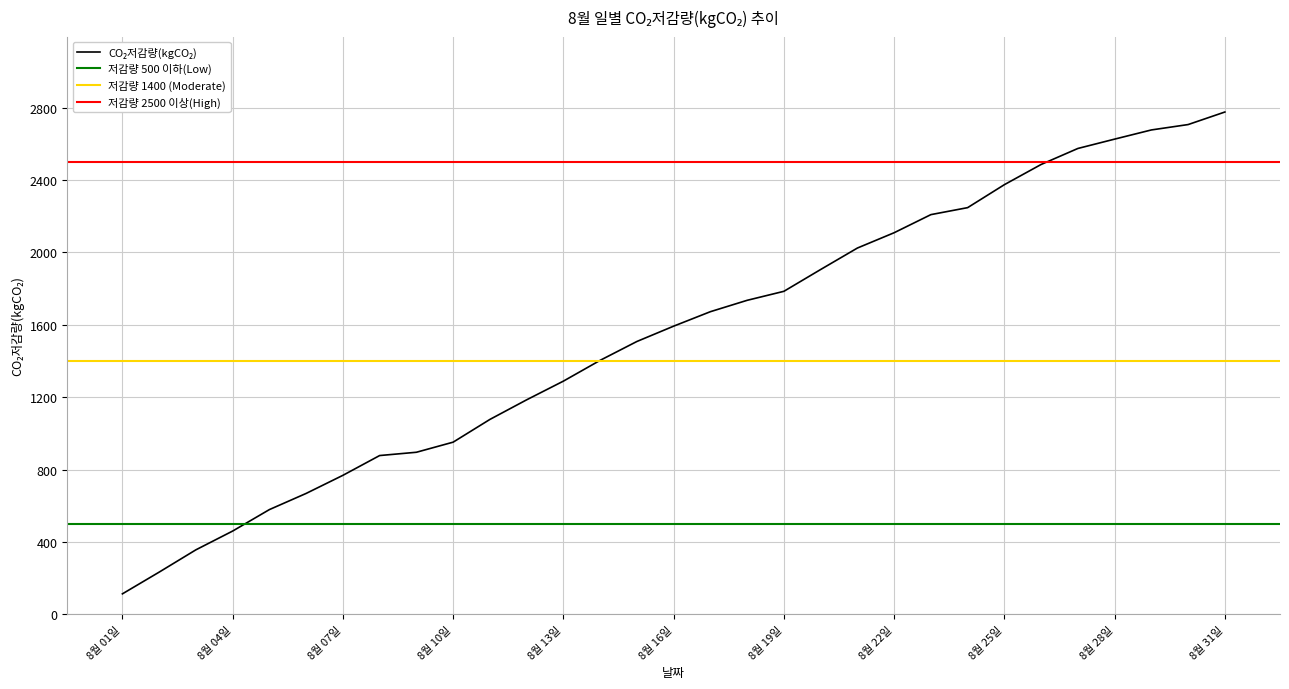

Reading left to right, list all the values displayed in this chart.

8월 01일=112.6	8월 02일=232.7	8월 03일=356.0	8월 04일=459.7	8월 05일=578.4	8월 06일=667.8	8월 07일=767.8	8월 08일=877.2	8월 09일=895.3	8월 10일=951.1	8월 11일=1076.8	8월 12일=1185.2	8월 13일=1288.5	8월 14일=1403.4	8월 15일=1507.7	8월 16일=1592.4	8월 17일=1672.4	8월 18일=1735.2	8월 19일=1785.0	8월 20일=1905.5	8월 21일=2024.2	8월 22일=2108.9	8월 23일=2208.9	8월 24일=2247.6	8월 25일=2374.6	8월 26일=2486.3	8월 27일=2574.7	8월 28일=2626.3	8월 29일=2677.1	8월 30일=2706.8	8월 31일=2776.2